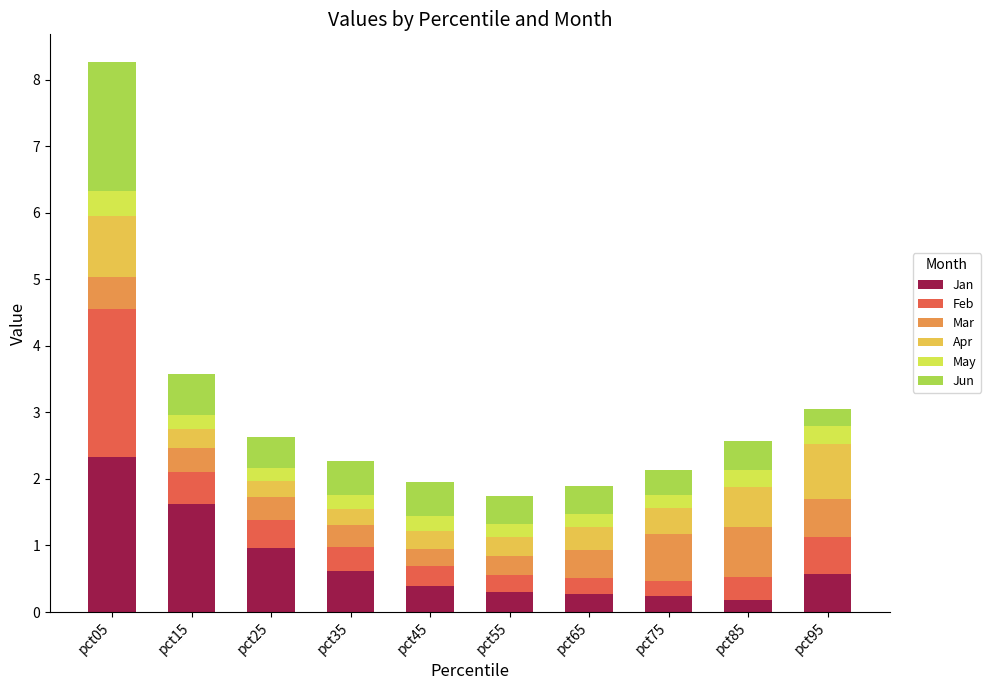

What is the difference between the maximum and minimum values in the Jan series?

2.2